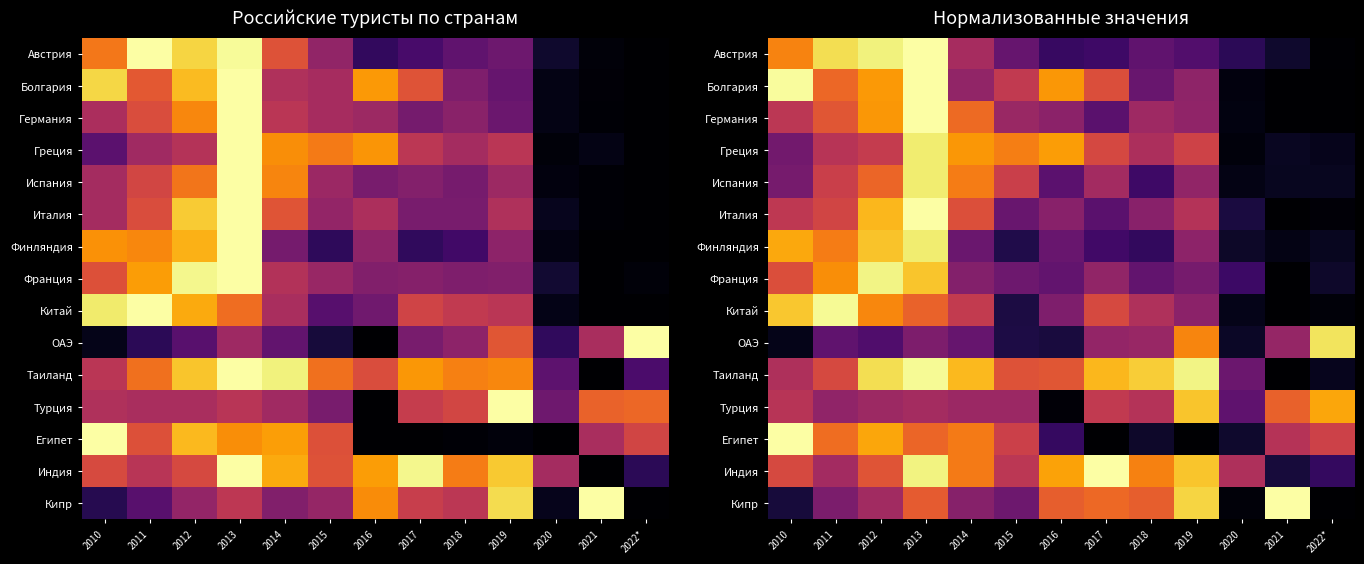

At which label is Австрия closest to 0?

2022*